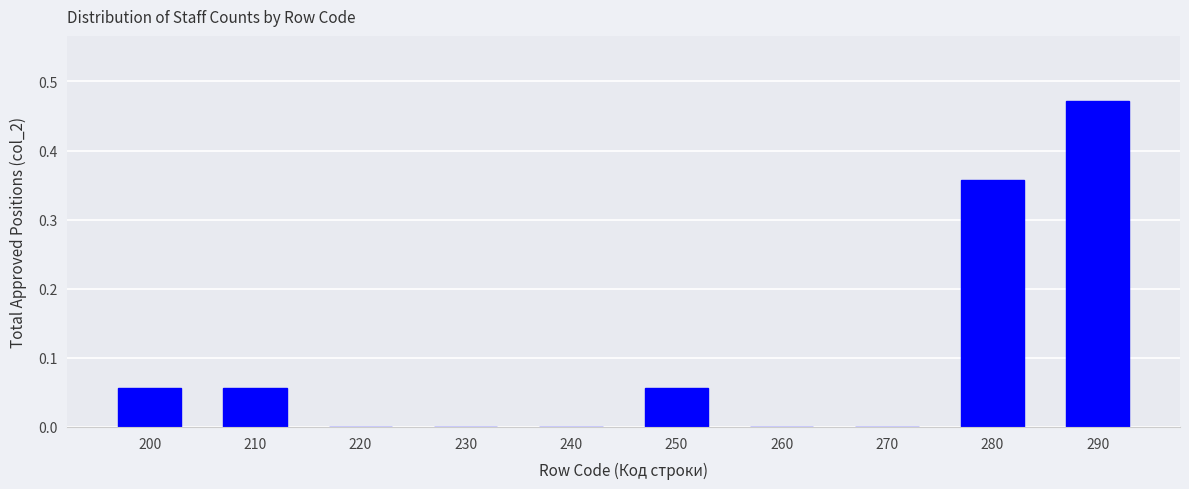

Which category has the highest value across all series?

290